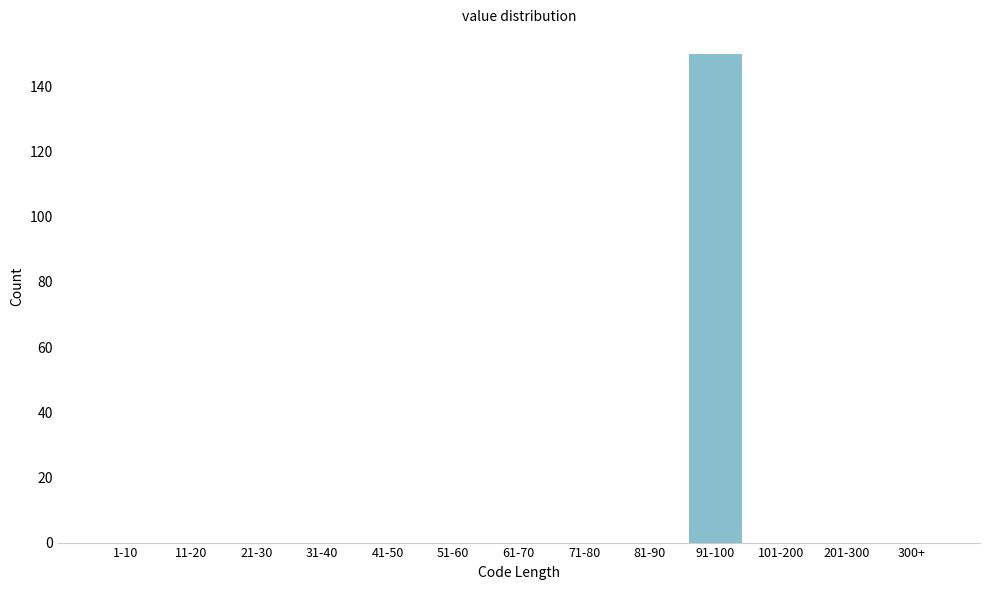

Reading right to left, extract all data points from this chart.

300+=0	201-300=0	101-200=0	91-100=150	81-90=0	71-80=0	61-70=0	51-60=0	41-50=0	31-40=0	21-30=0	11-20=0	1-10=0